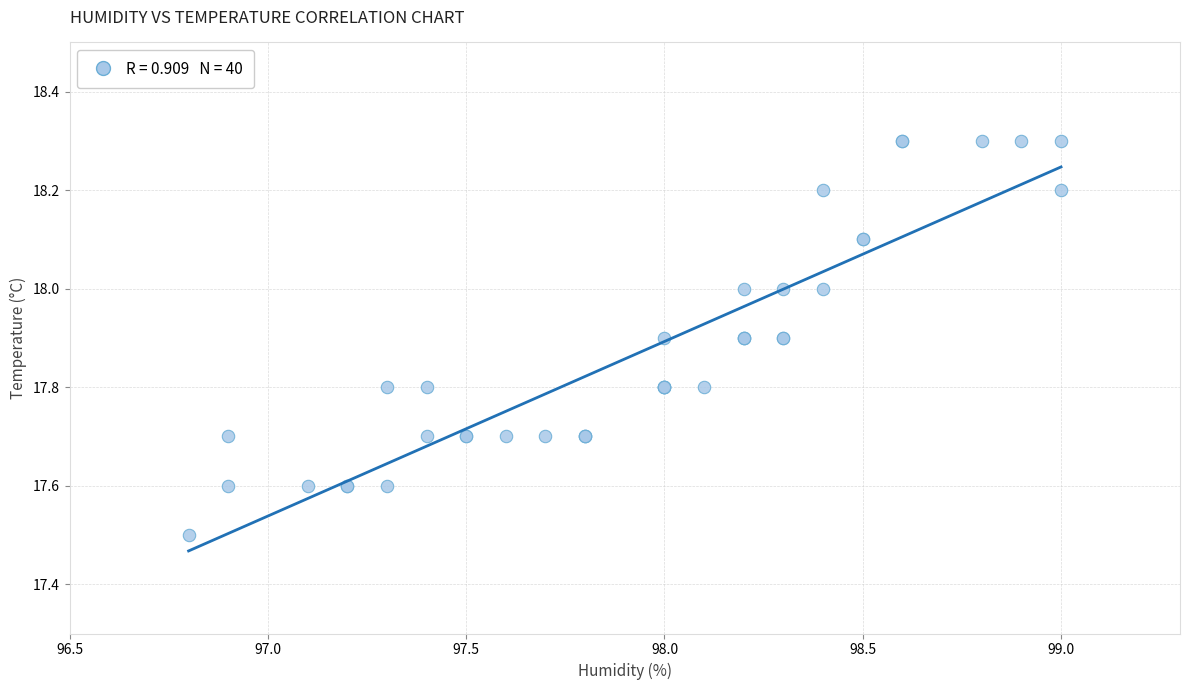

What Y value in the scatter plot is closest to 17?

17.5